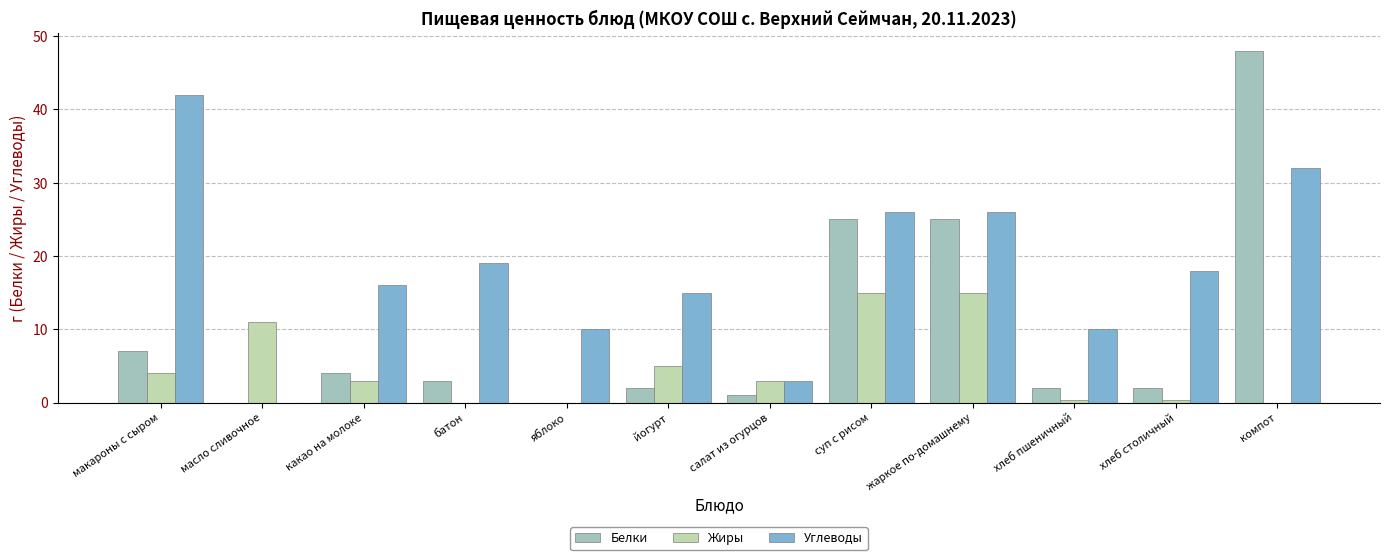

The value of Жиры at масло сливочное is 19.5. True or false?

False